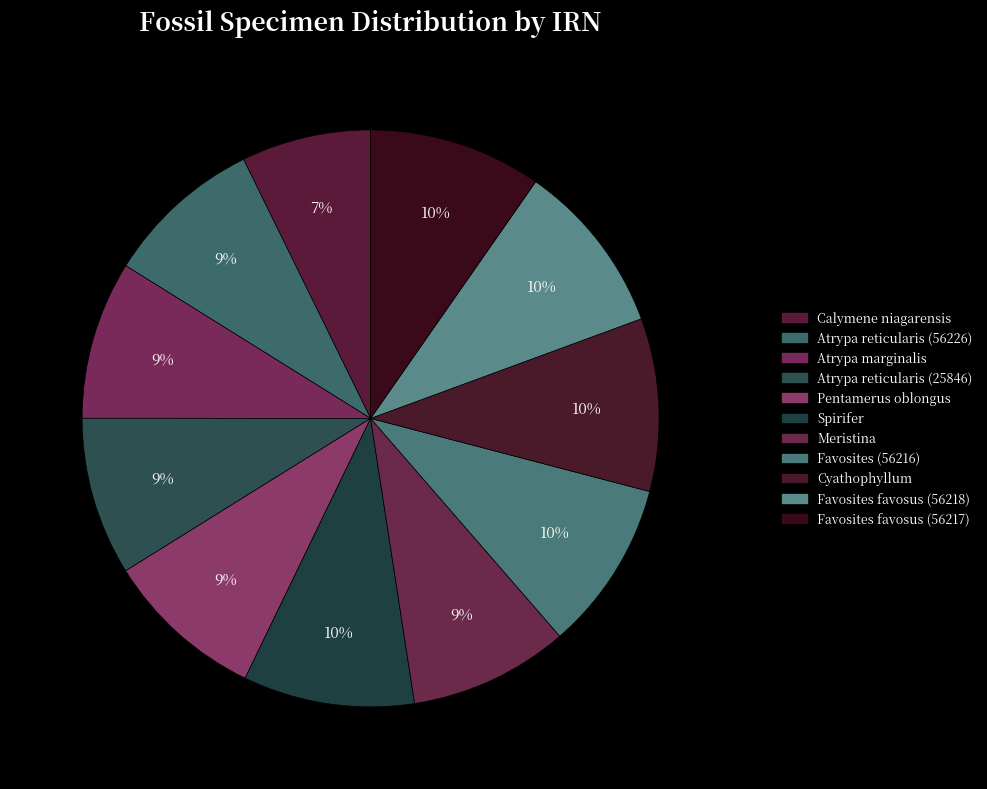

Does Cyathophyllum represent more than half of the total?

No